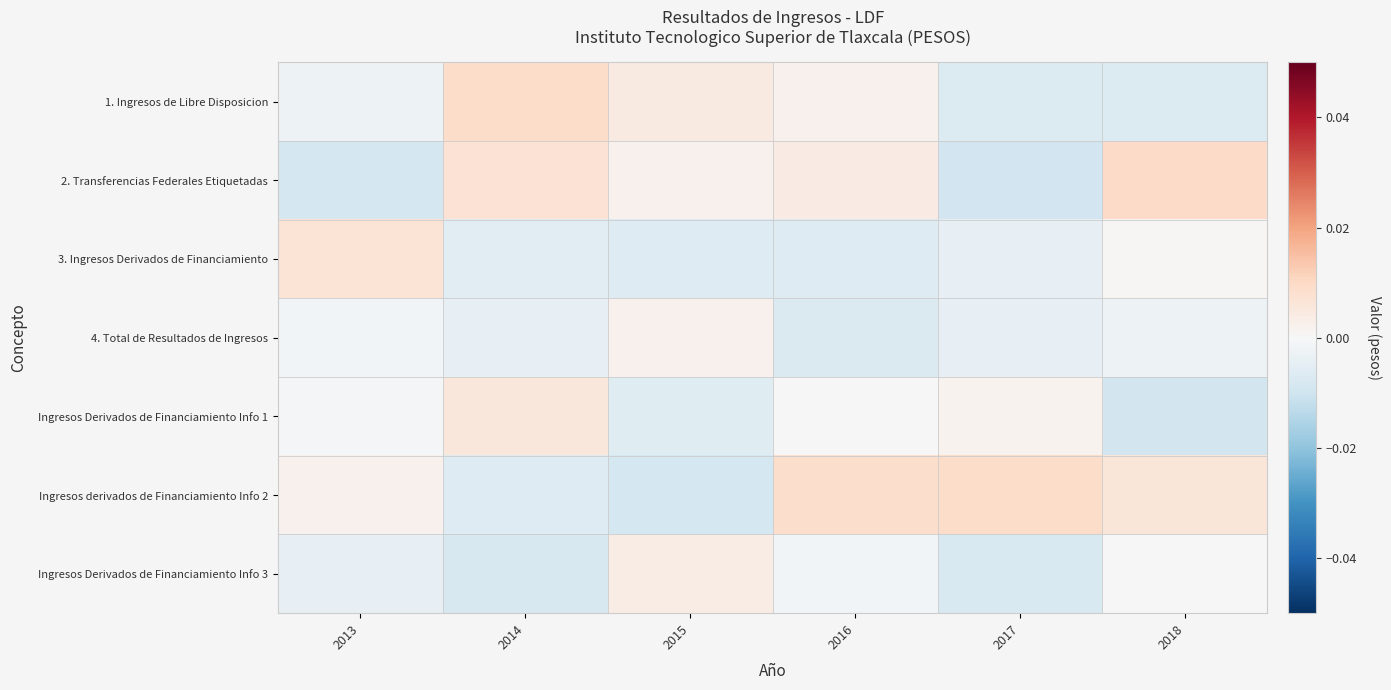

Reading left to right, transcribe all the data shown in this chart.

1. Ingresos de Libre Disposicion: 2013=-0.0	2014=0.0	2015=0.0	2016=0.0	2017=-0.0	2018=-0.0
2. Transferencias Federales Etiquetadas: 2013=-0.0	2014=0.0	2015=0.0	2016=0.0	2017=-0.0	2018=0.0
3. Ingresos Derivados de Financiamiento: 2013=0.0	2014=-0.0	2015=-0.0	2016=-0.0	2017=-0.0	2018=0.0
4. Total de Resultados de Ingresos: 2013=-0.0	2014=-0.0	2015=0.0	2016=-0.0	2017=-0.0	2018=-0.0
Ingresos Derivados de Financiamiento Info 1: 2013=-0.0	2014=0.0	2015=-0.0	2016=0.0	2017=0.0	2018=-0.0
Ingresos derivados de Financiamiento Info 2: 2013=0.0	2014=-0.0	2015=-0.0	2016=0.0	2017=0.0	2018=0.0
Ingresos Derivados de Financiamiento Info 3: 2013=-0.0	2014=-0.0	2015=0.0	2016=-0.0	2017=-0.0	2018=-0.0